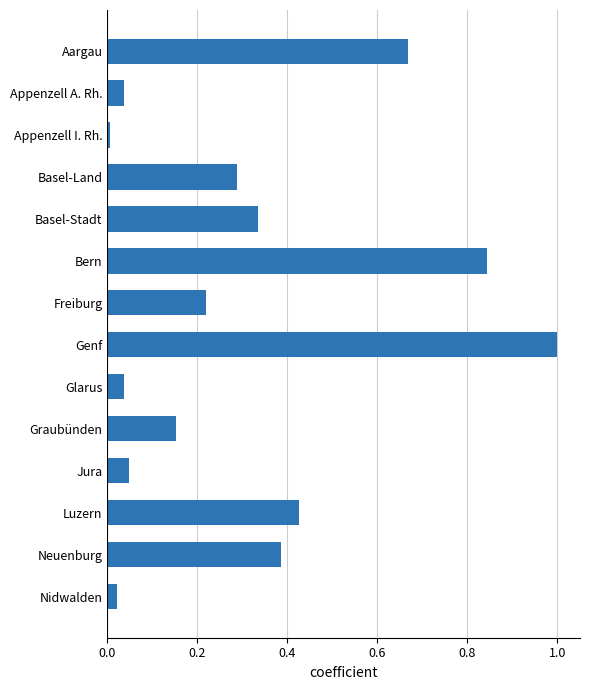

What is the difference between the maximum and minimum values?

1.0